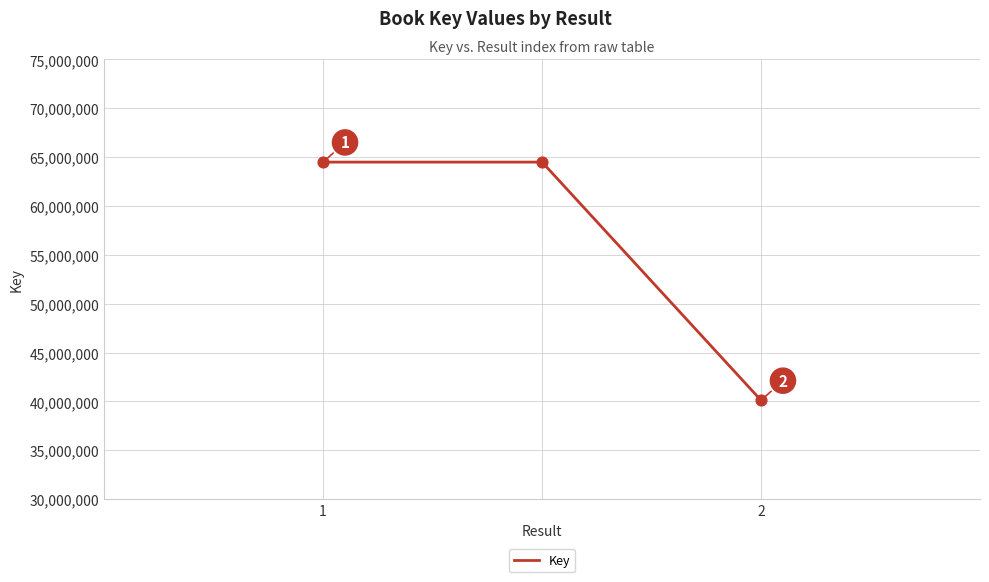

What is the maximum value shown in the chart?

64484184